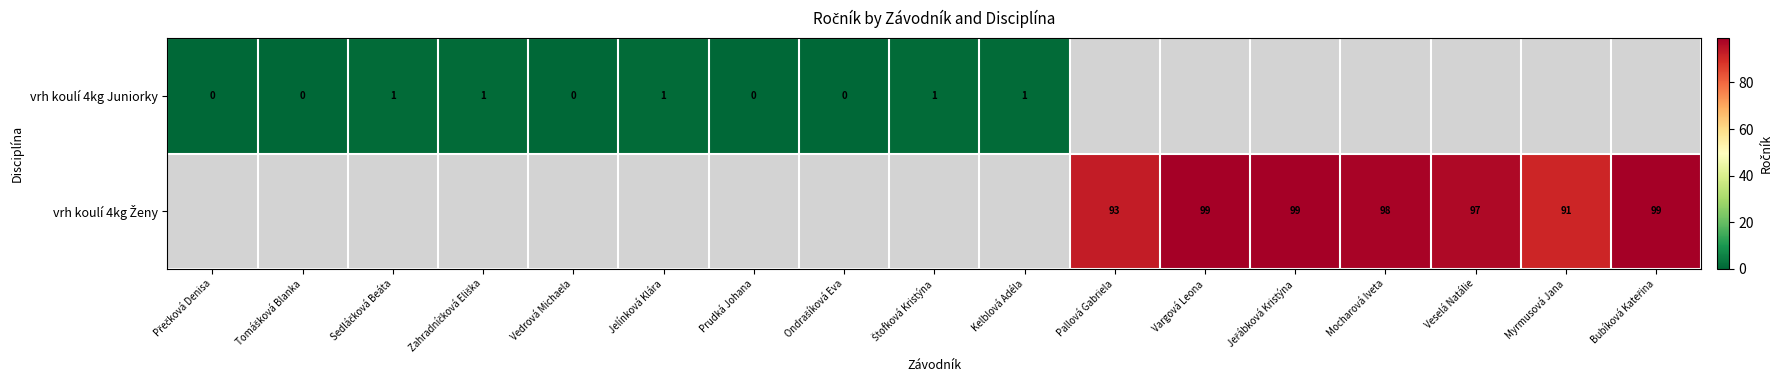

Count the number of categories in the chart.

17